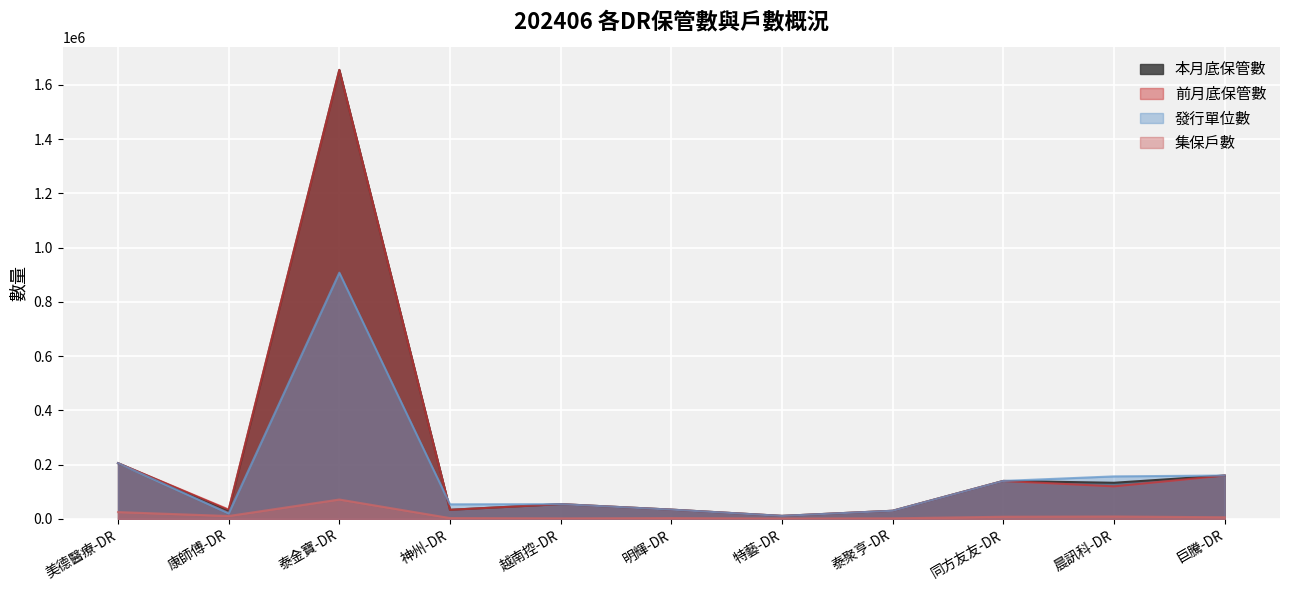

How many data points in 前月底保管數 are above 54498?

5